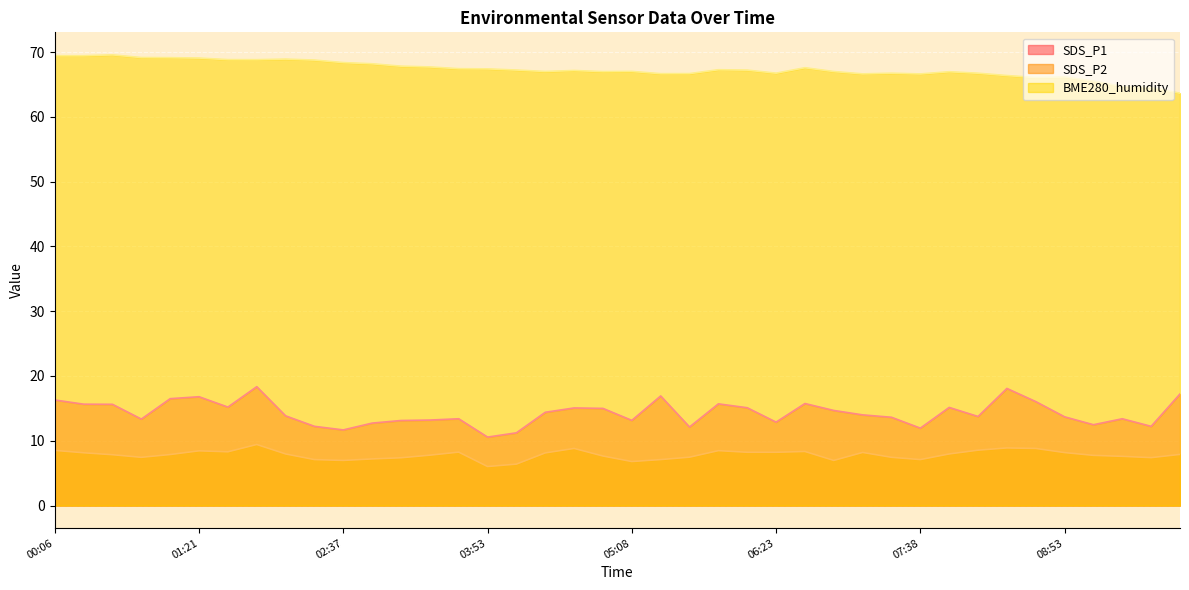

What is the spread (max minus min) of values at 05:38?

59.2